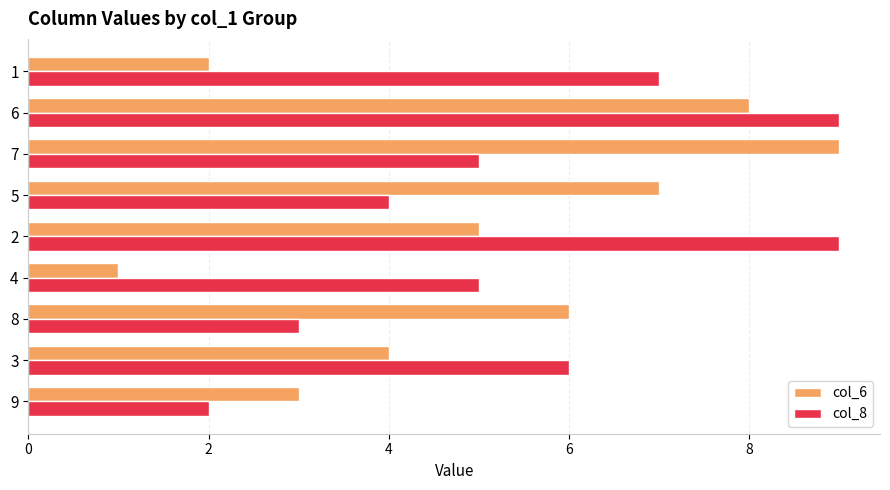

At which category is the sum across all series the highest?

6